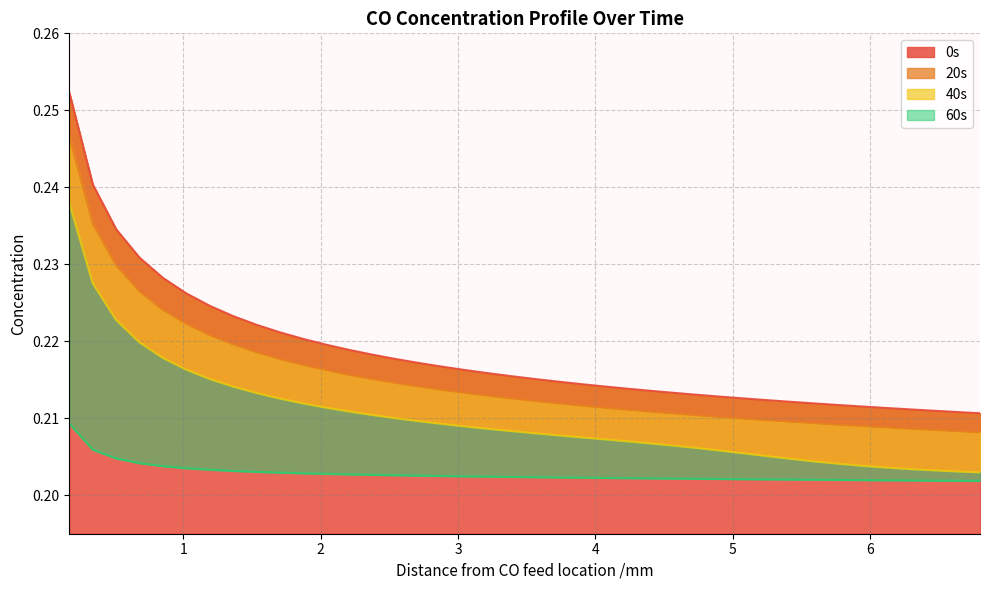

How many lines are shown in the chart?

4